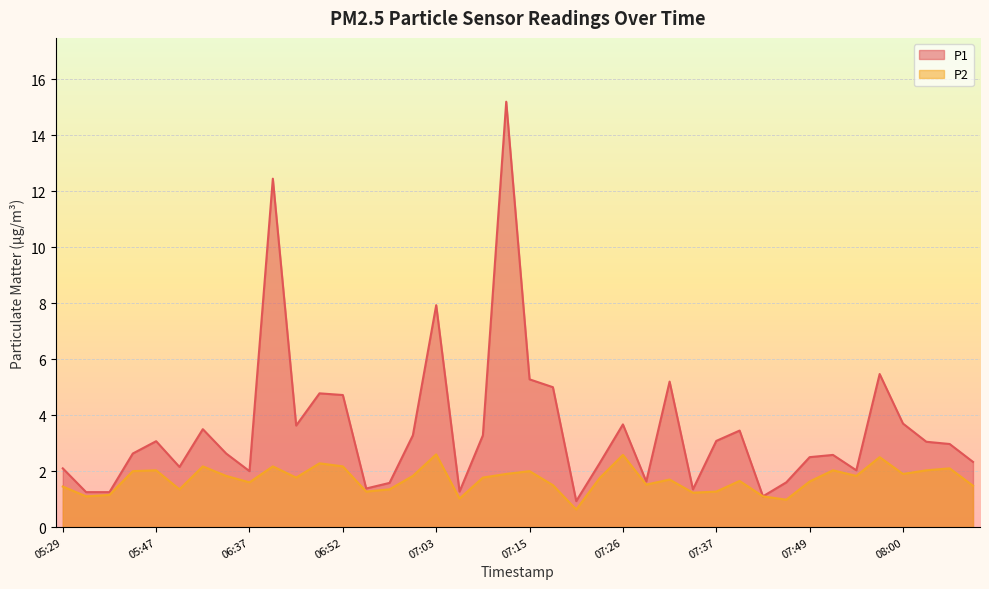

What is the highest value of the P2 series?

2.6